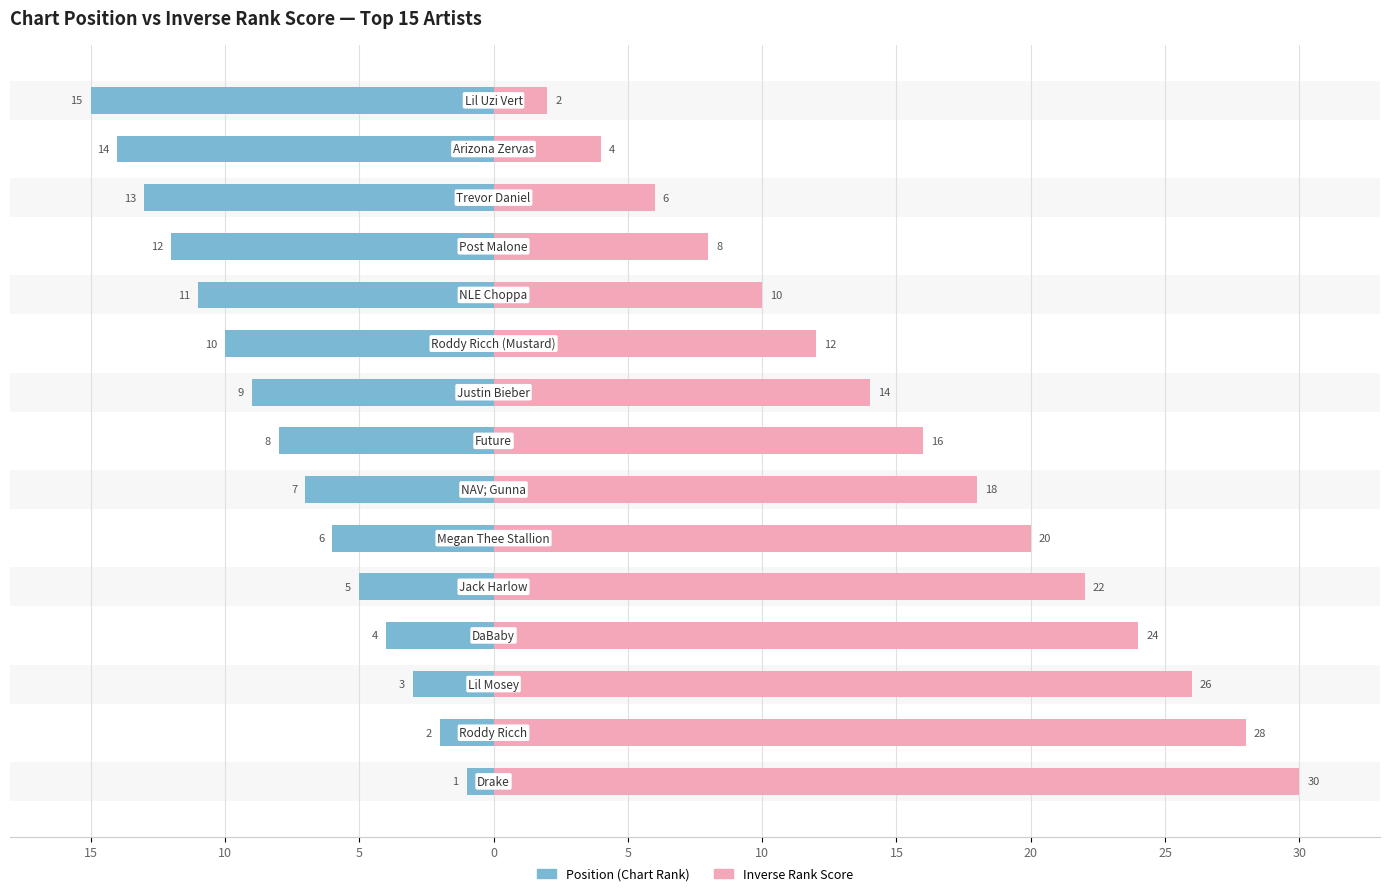

How many values in the Position (Chart Rank) series exceed -8?

7